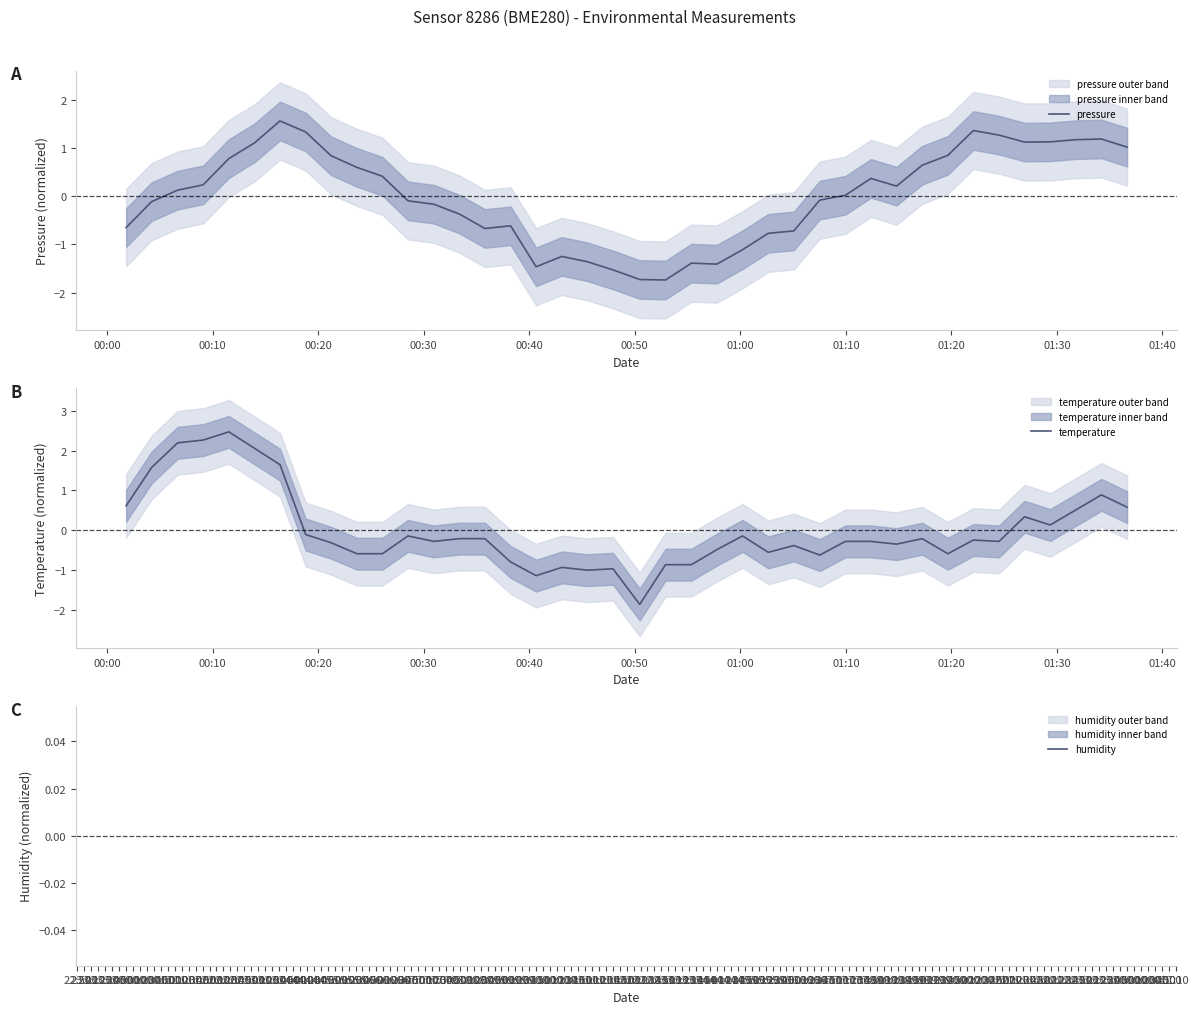

List the series in order of their peak value, lowest first.

pressure, temperature, humidity